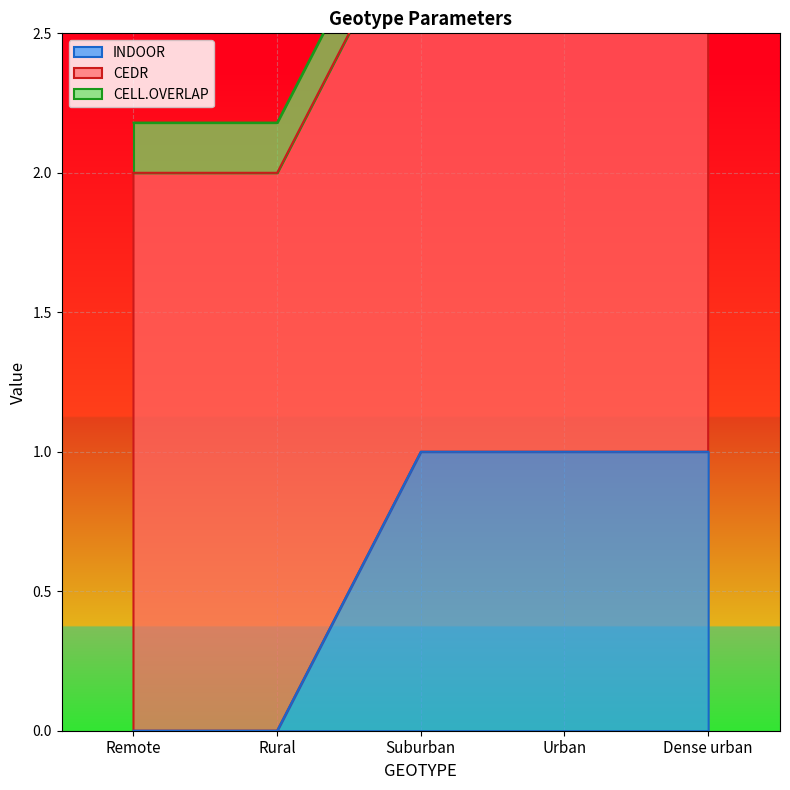

Is it true that INDOOR equals 0 at Remote?

True